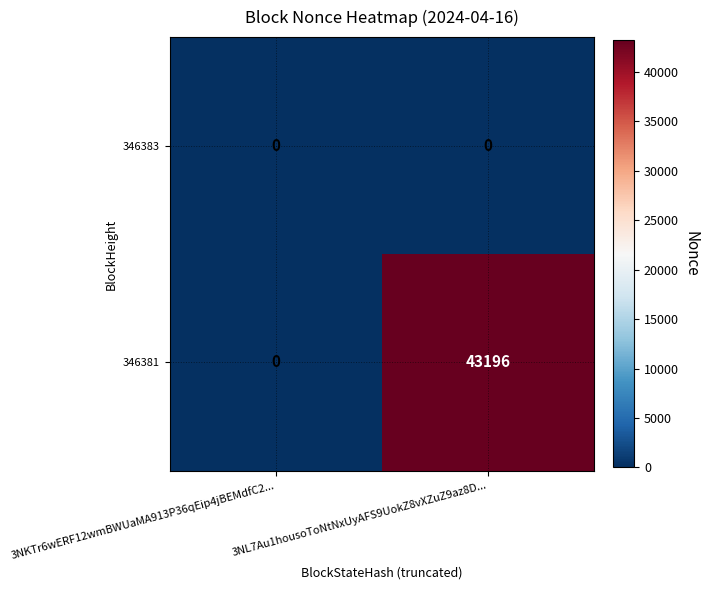

What is the average value of the 346381 series?

21598